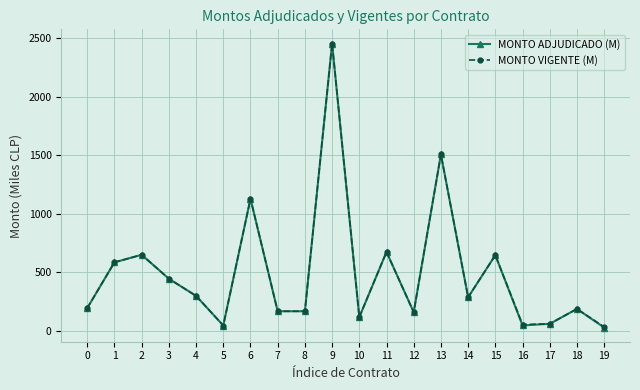

At which category is the sum across all series the highest?

9